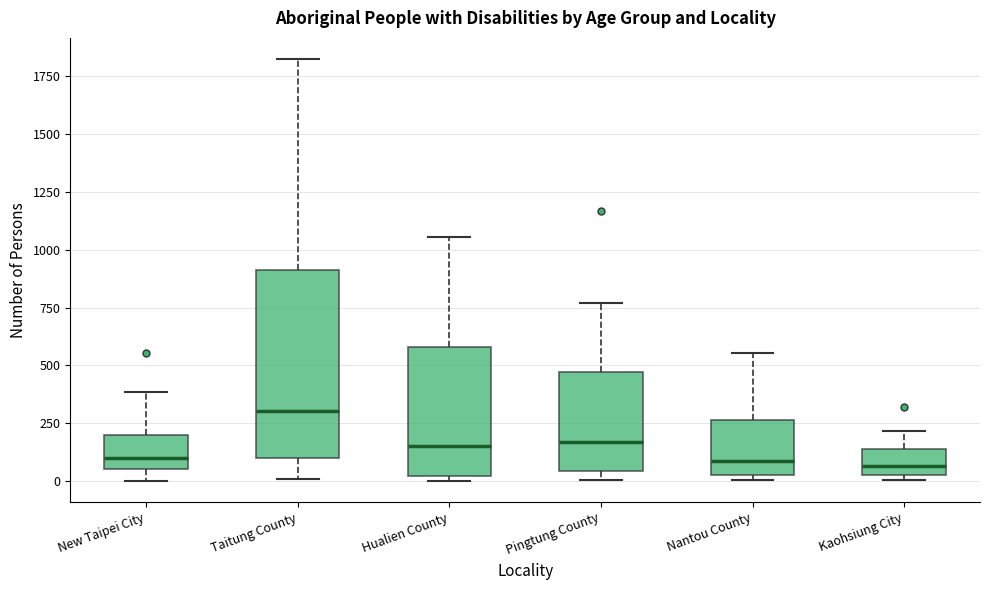

Which box is the tallest, from its lower edge to its upper edge?

Taitung County